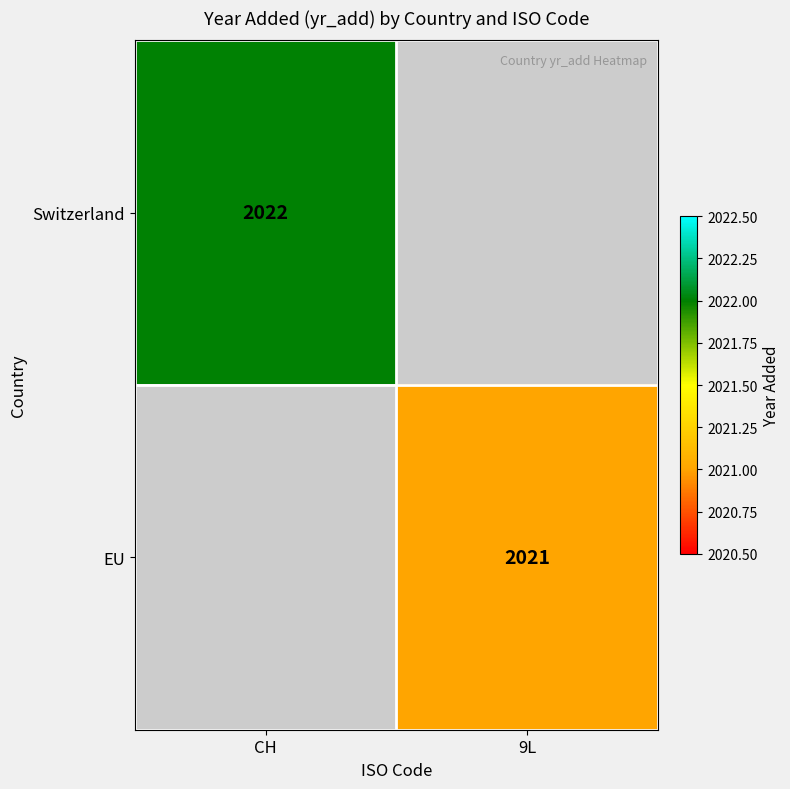

The value of EU at 9L is 2021. True or false?

True